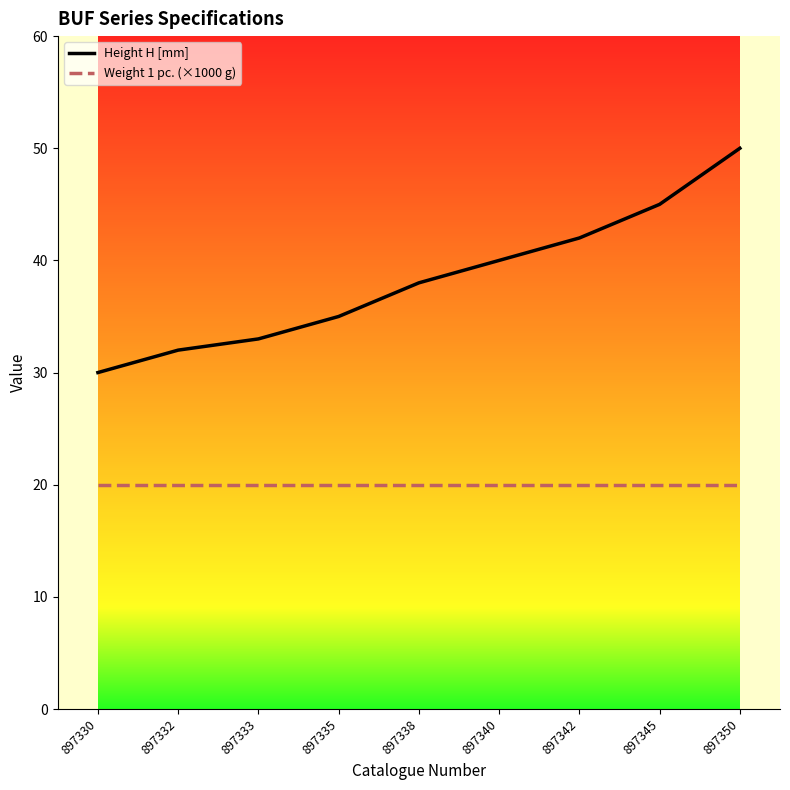

True or false: Weight 1 pc. (×1000 g) has a value of 29 at 897350.

False